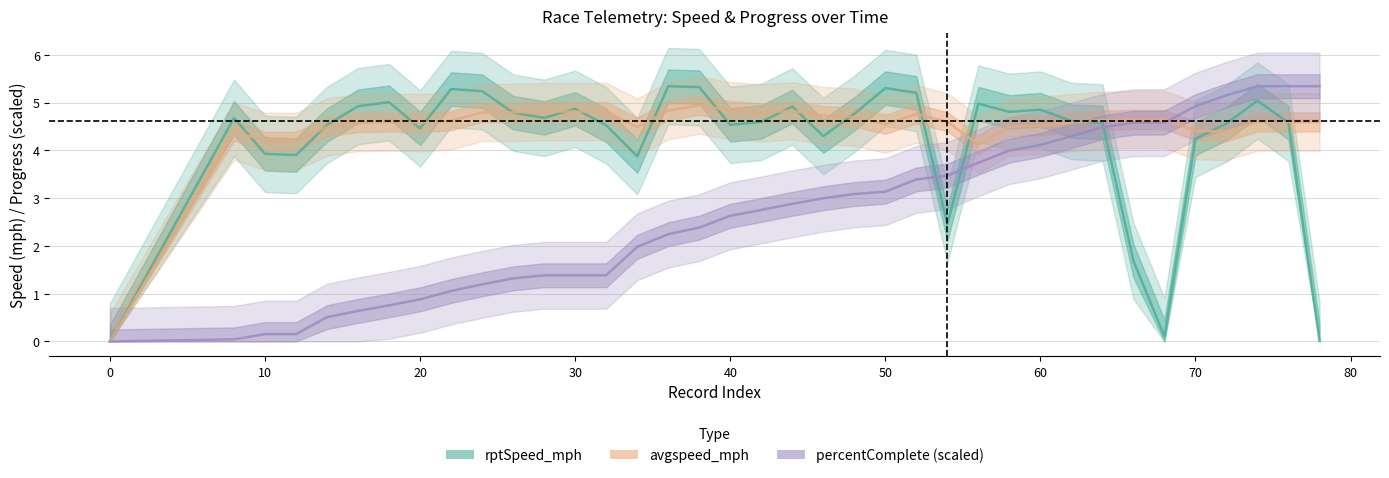

The value of percentComplete at 20 is 0.9. True or false?

True